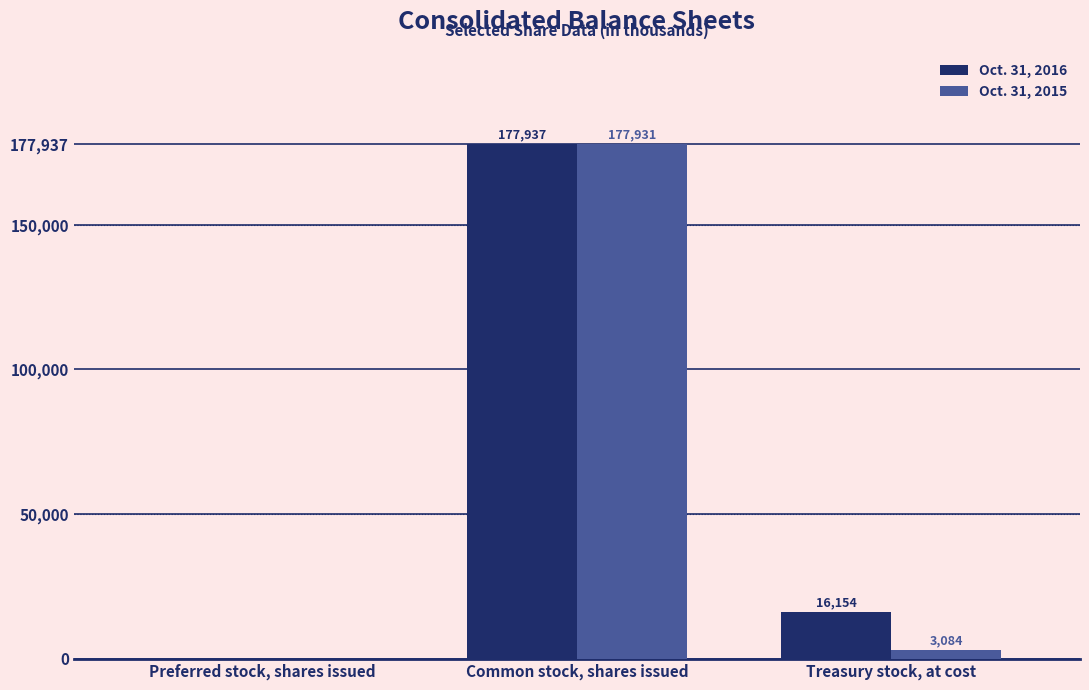

What is the average value of the Oct. 31, 2016 series?

64697